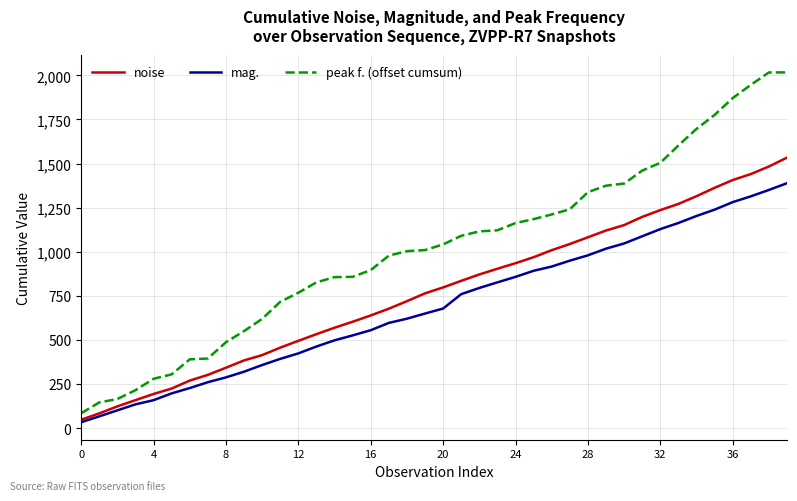

How many lines are shown in the chart?

3